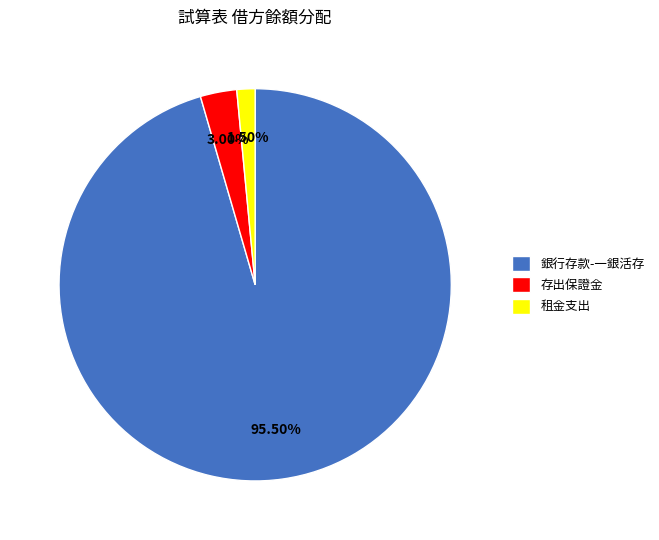

How many slices are in this pie chart?

3